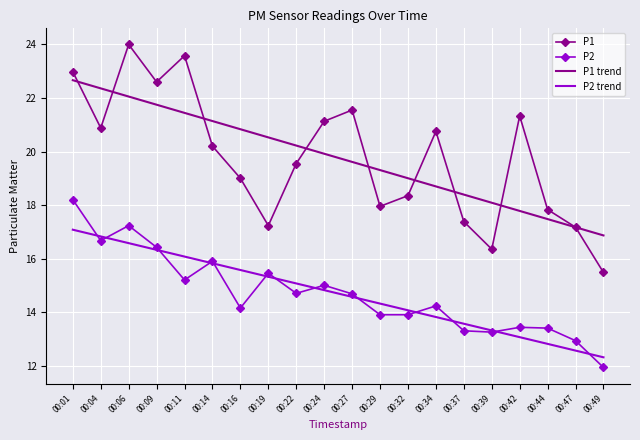

The P2 trend series shows 6.6 at 00:11. True or false?

False